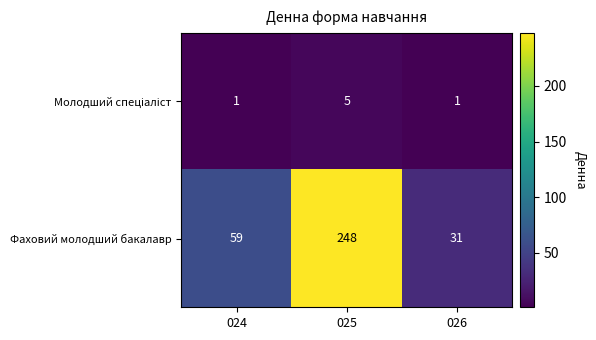

True or false: Фаховий молодший бакалавр has a value of 22 at 024.

False